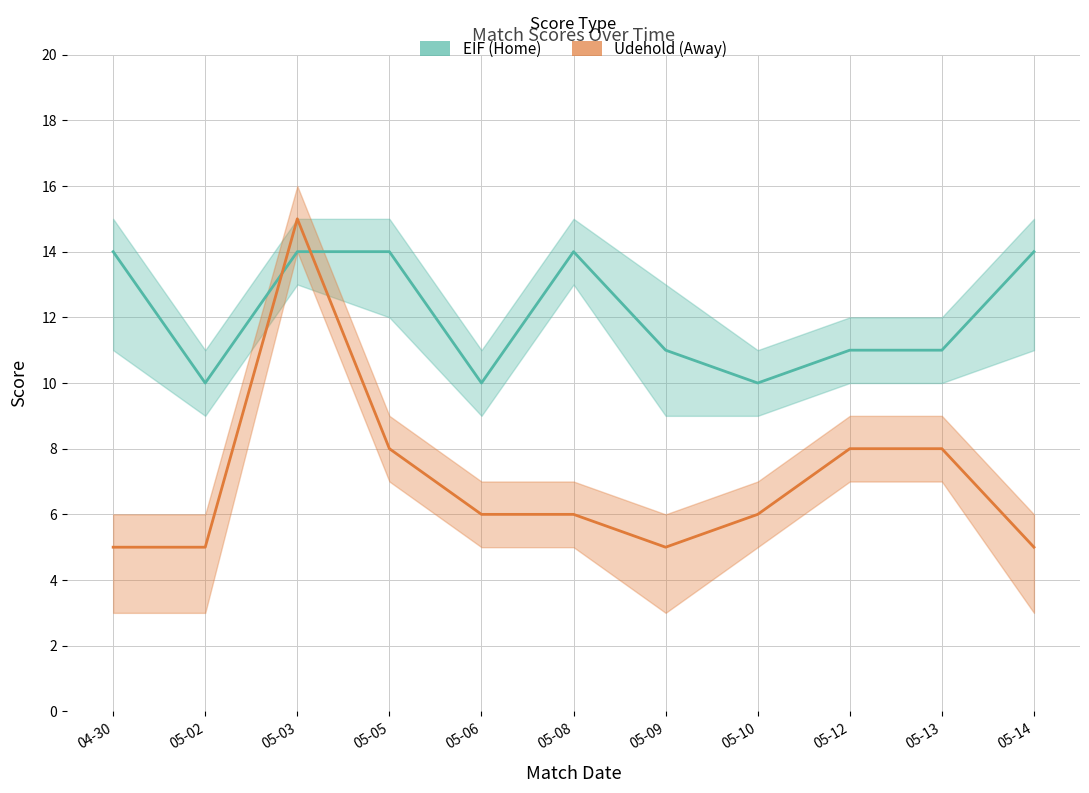

After their last crossing, which series has the higher values: Udehold (Away) or EIF (Home)?

EIF (Home)